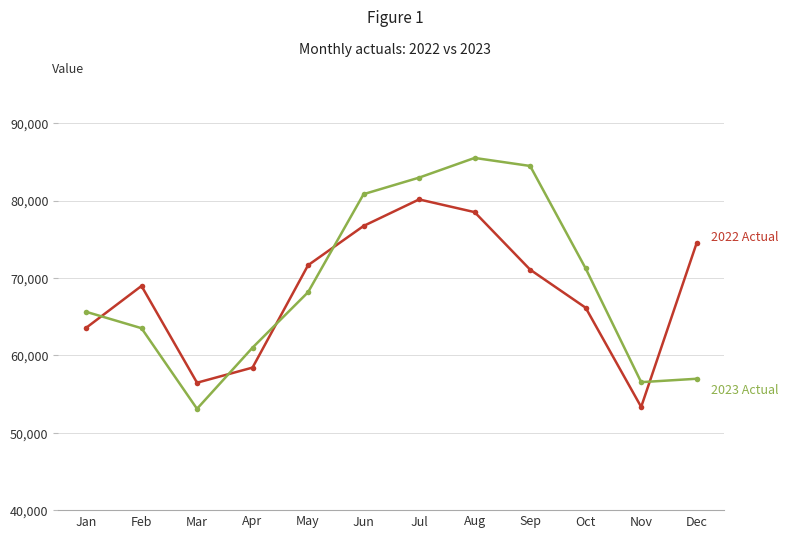

Count the number of data series in this chart.

2